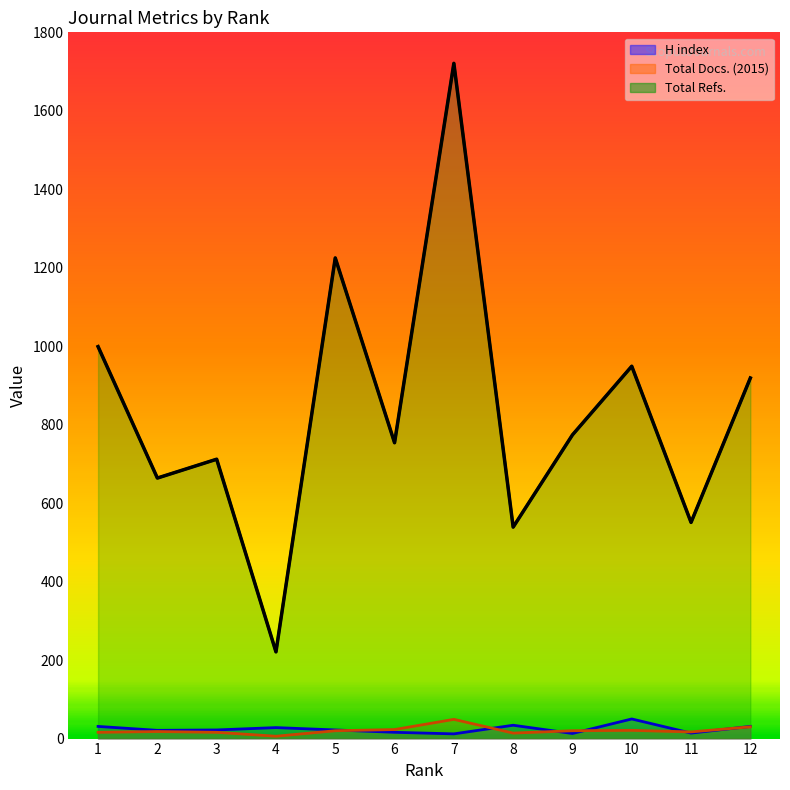

After their last crossing, which series has the higher values: H index or Total Docs. (2015)?

H index